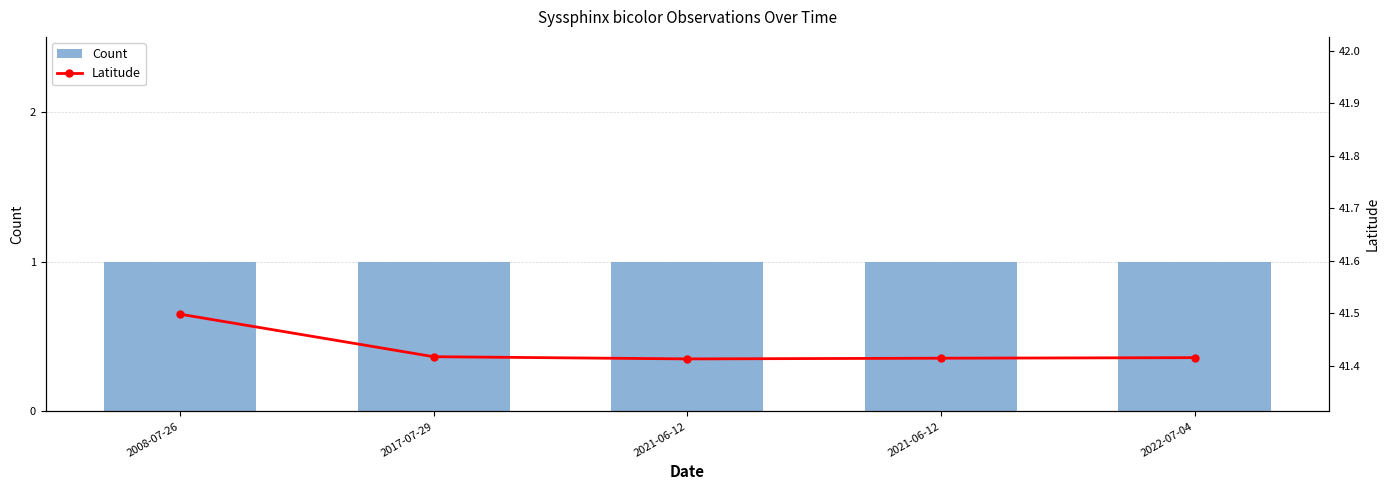

At how many categories does at least one series exceed 40?

5